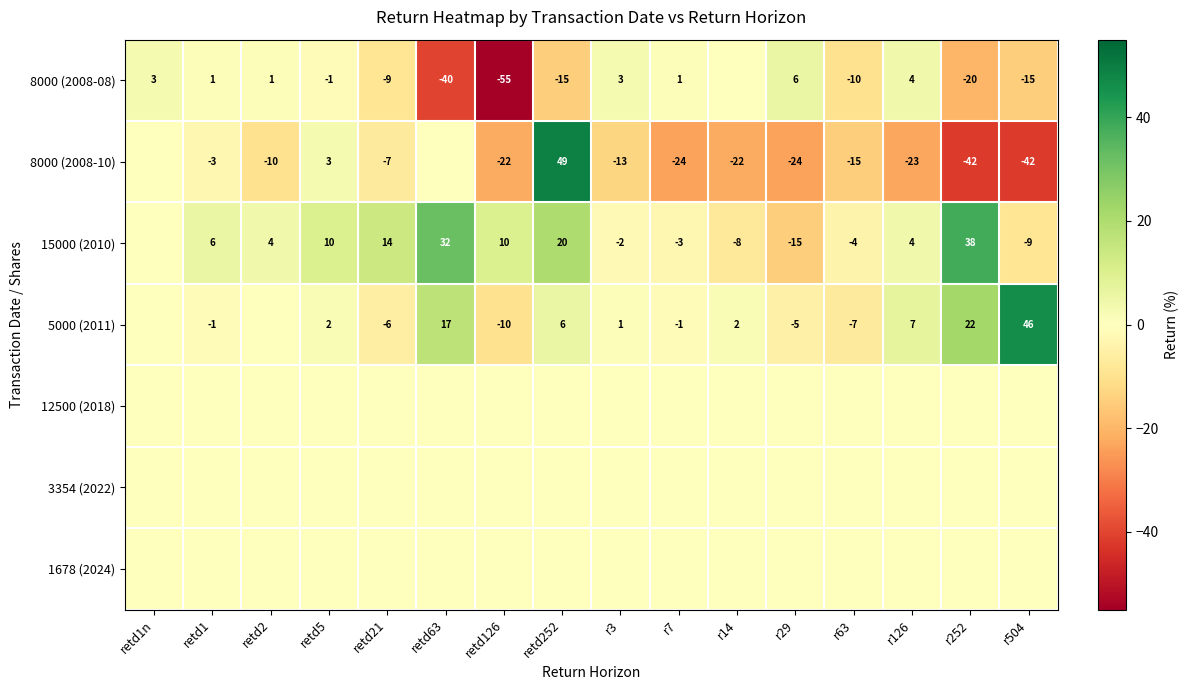

What is the maximum value shown in the chart?

49